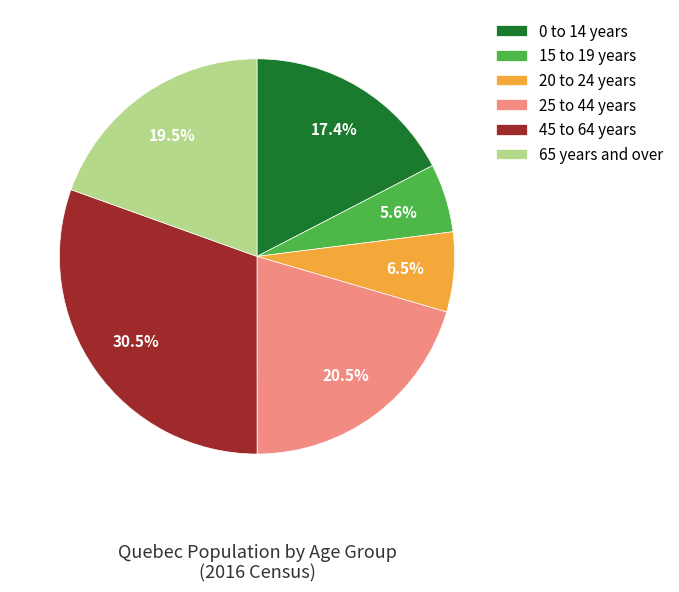

Which slice is the smallest?

15 to 19 years